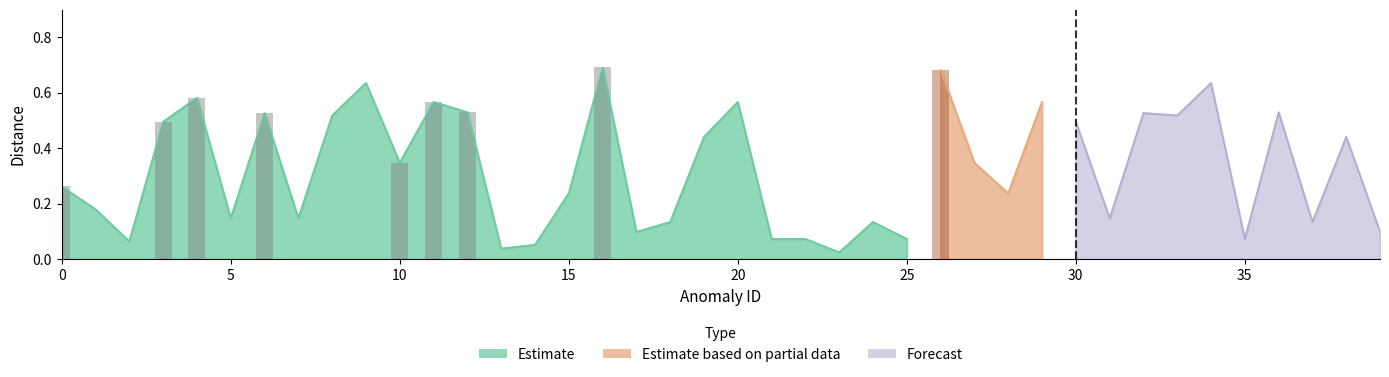

What is the maximum value for Forecast?

0.6